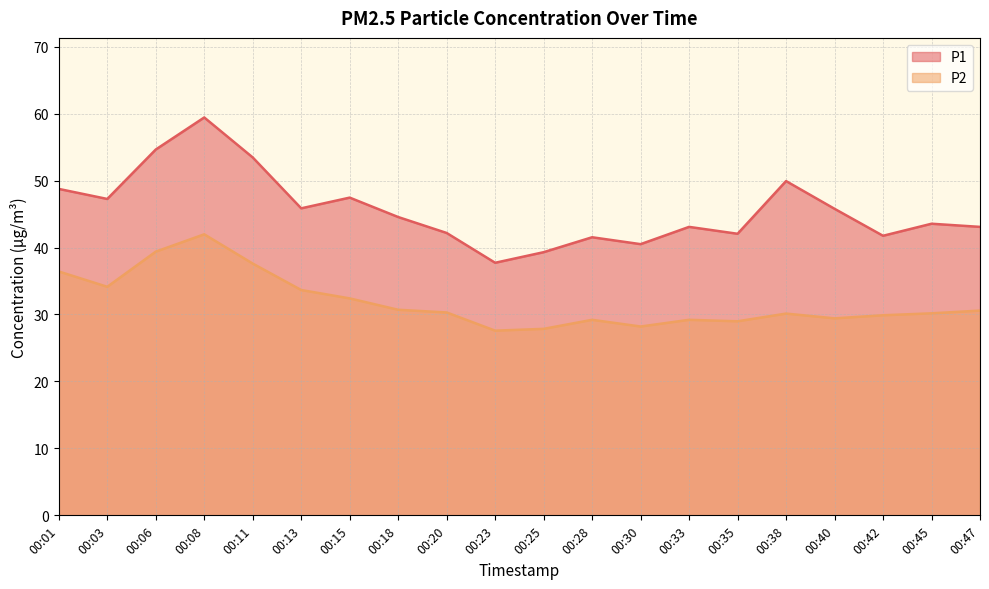

The value of P2 at 00:15 is 49.5. True or false?

False